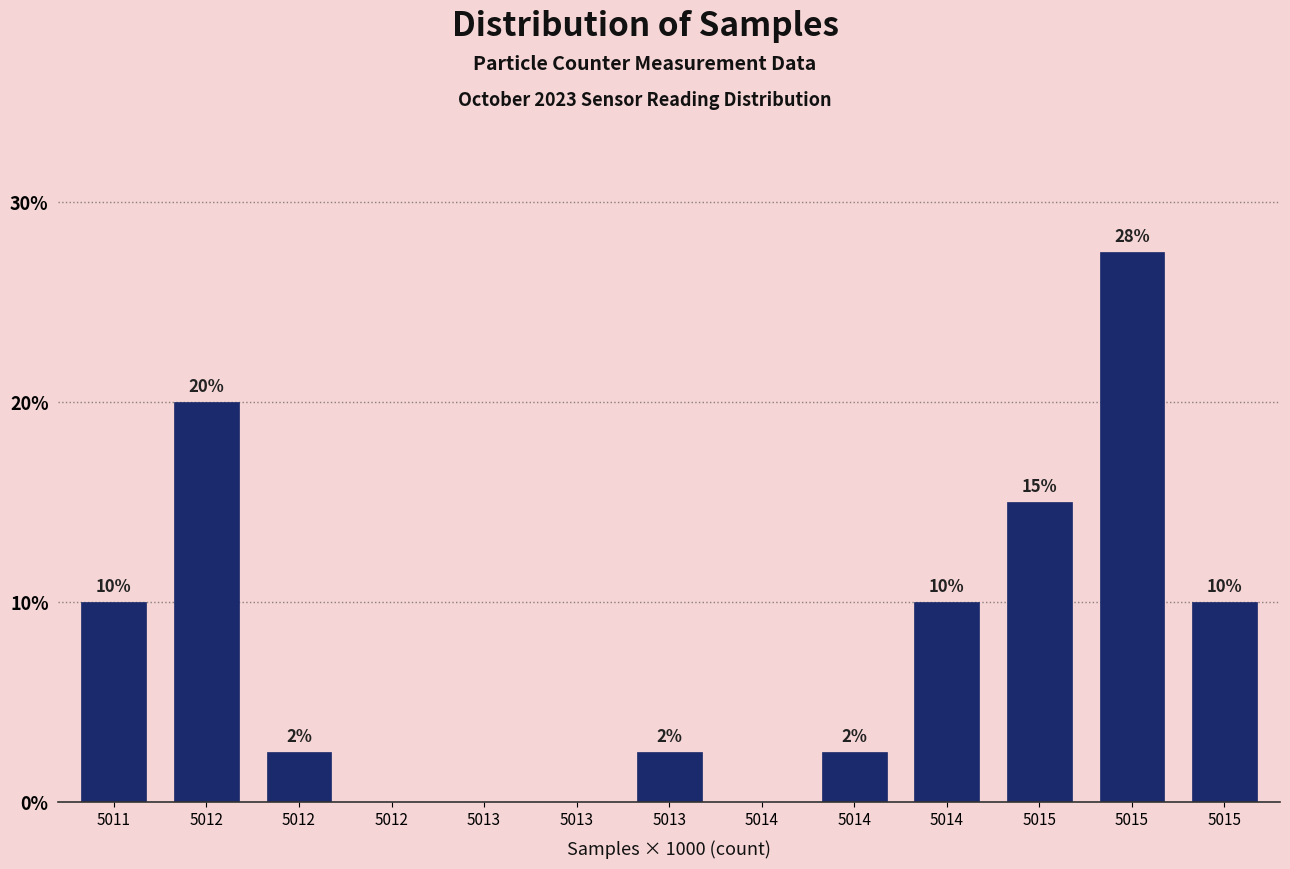

How many data points are above 2?

9